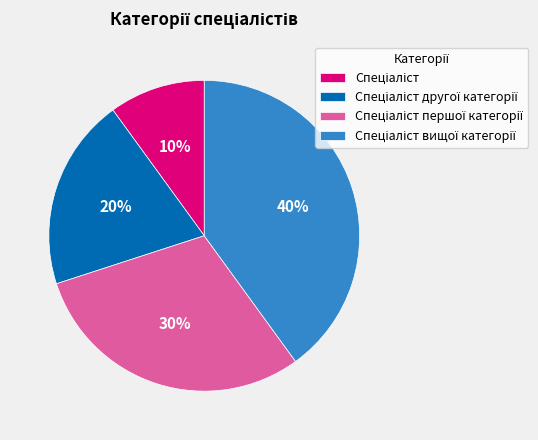

Does any single category account for the majority?

No